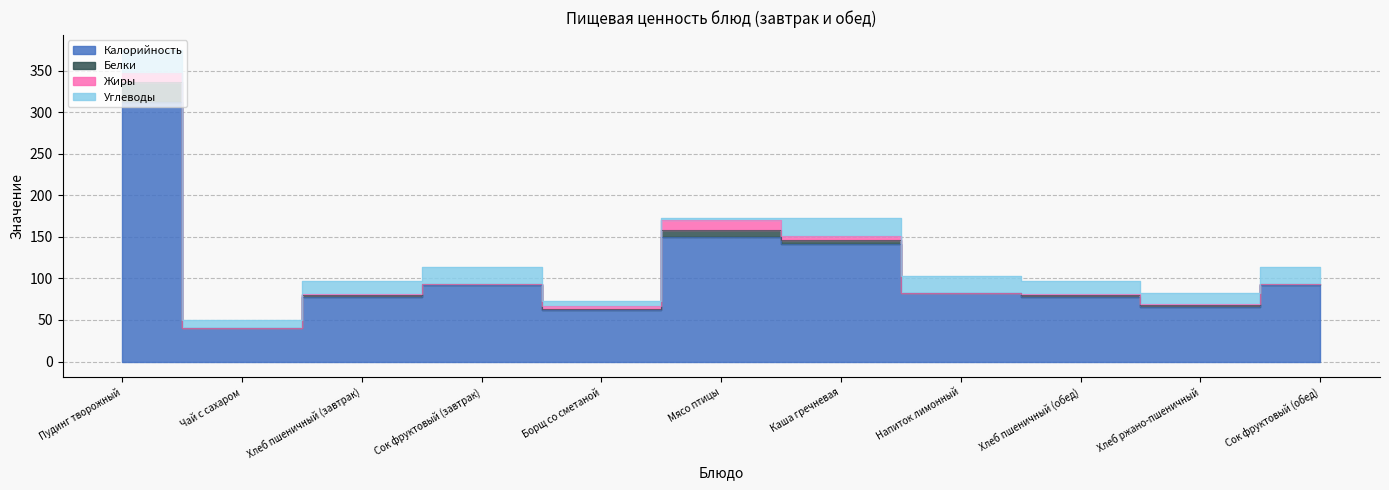

Reading left to right, what are all the values shown in this chart?

Калорийность: Пудинг творожный=311.8	Чай с сахаром=39.9	Хлеб пшеничный (завтрак)=78.0	Сок фруктовый (завтрак)=92.0	Борщ со сметаной=62.2	Мясо птицы=149.4	Каша гречневая=141.9	Напиток лимонный=82.2	Хлеб пшеничный (обед)=78.0	Хлеб ржано-пшеничный=66.0	Сок фруктовый (обед)=92.0
Белки: Пудинг творожный=24.1	Чай с сахаром=0.0	Хлеб пшеничный (завтрак)=2.4	Сок фруктовый (завтрак)=1.0	Борщ со сметаной=1.1	Мясо птицы=9.2	Каша гречневая=4.8	Напиток лимонный=0.1	Хлеб пшеничный (обед)=2.4	Хлеб ржано-пшеничный=2.4	Сок фруктовый (обед)=1.0
Жиры: Пудинг творожный=11.5	Чай с сахаром=0.0	Хлеб пшеничный (завтрак)=0.3	Сок фруктовый (завтрак)=0.2	Борщ со сметаной=4.0	Мясо птицы=11.6	Каша гречневая=4.1	Напиток лимонный=0.0	Хлеб пшеничный (обед)=0.3	Хлеб ржано-пшеничный=0.3	Сок фруктовый (обед)=0.2
Углеводы: Пудинг творожный=26.9	Чай с сахаром=10.0	Хлеб пшеничный (завтрак)=16.5	Сок фруктовый (завтрак)=20.2	Борщ со сметаной=5.2	Мясо птицы=2.1	Каша гречневая=21.5	Напиток лимонный=20.2	Хлеб пшеничный (обед)=16.5	Хлеб ржано-пшеничный=13.8	Сок фруктовый (обед)=20.2